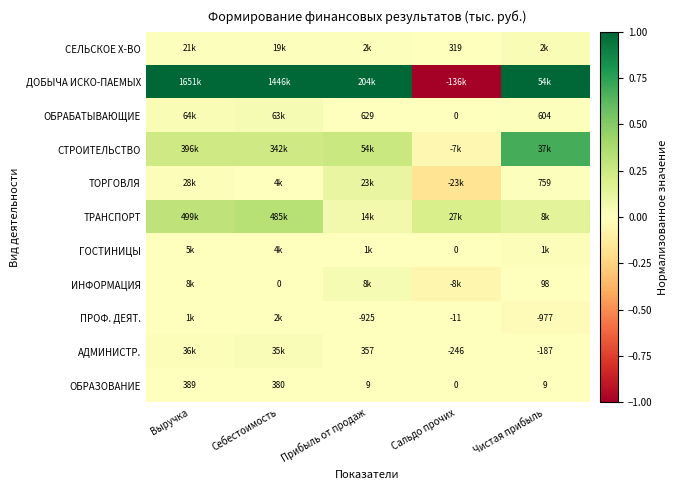

Which series has the largest total across all categories?

ДОБЫЧА ИСКО-ПАЕМЫХ